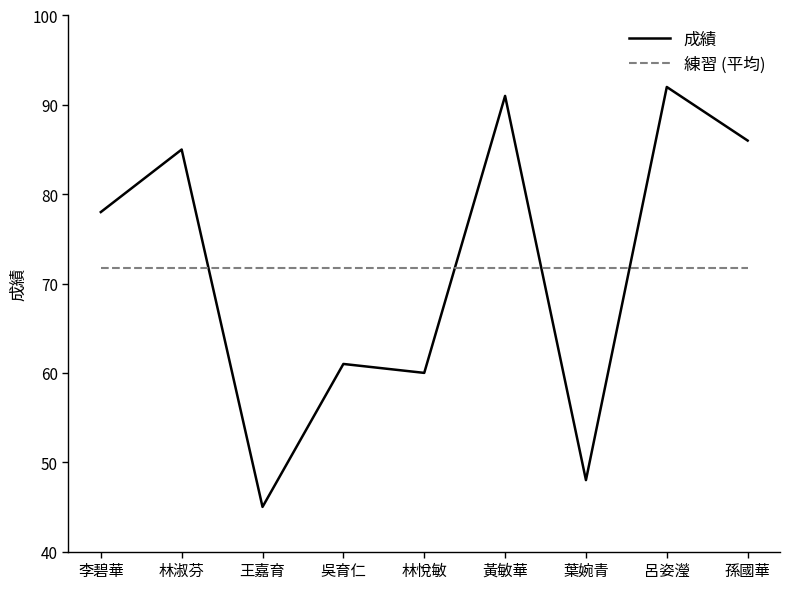

Which series changed the most between 李碧華 and 吳育仁?

成績